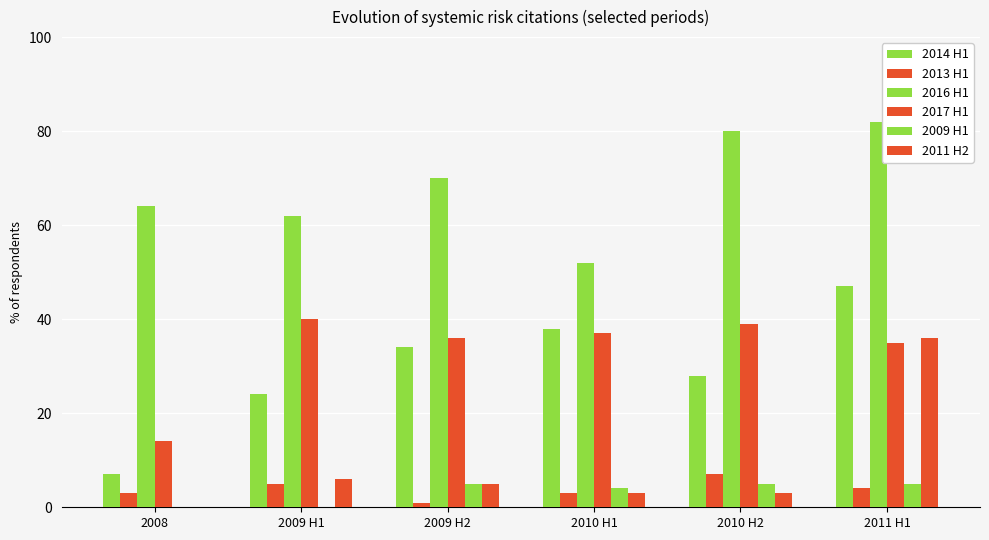

How many categories are shown in the chart?

6